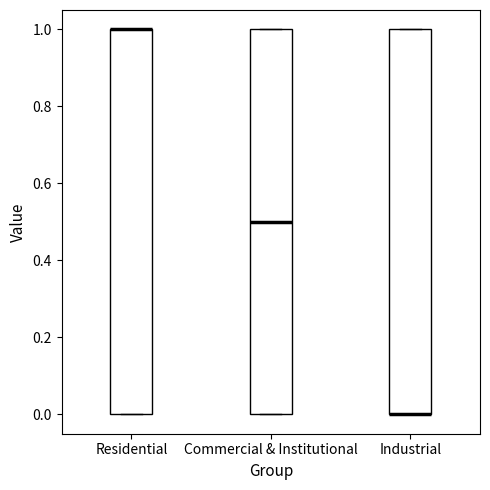

Reading left to right, transcribe this box plot: for each box, give where its median line is, the range the box spans, and where its two whiskers end, as read against the y-axis. The values are not printed on the chart, so give them approximately, as read against the axis.

Residential: median 1.0 (drawn on the box's upper edge), box 0.0 to 1.0, whiskers 0.0 to 1.0
Commercial & Institutional: median 0.5, box 0.0 to 1.0, whiskers 0.0 to 1.0
Industrial: median 0.0 (drawn on the box's lower edge), box 0.0 to 1.0, whiskers 0.0 to 1.0